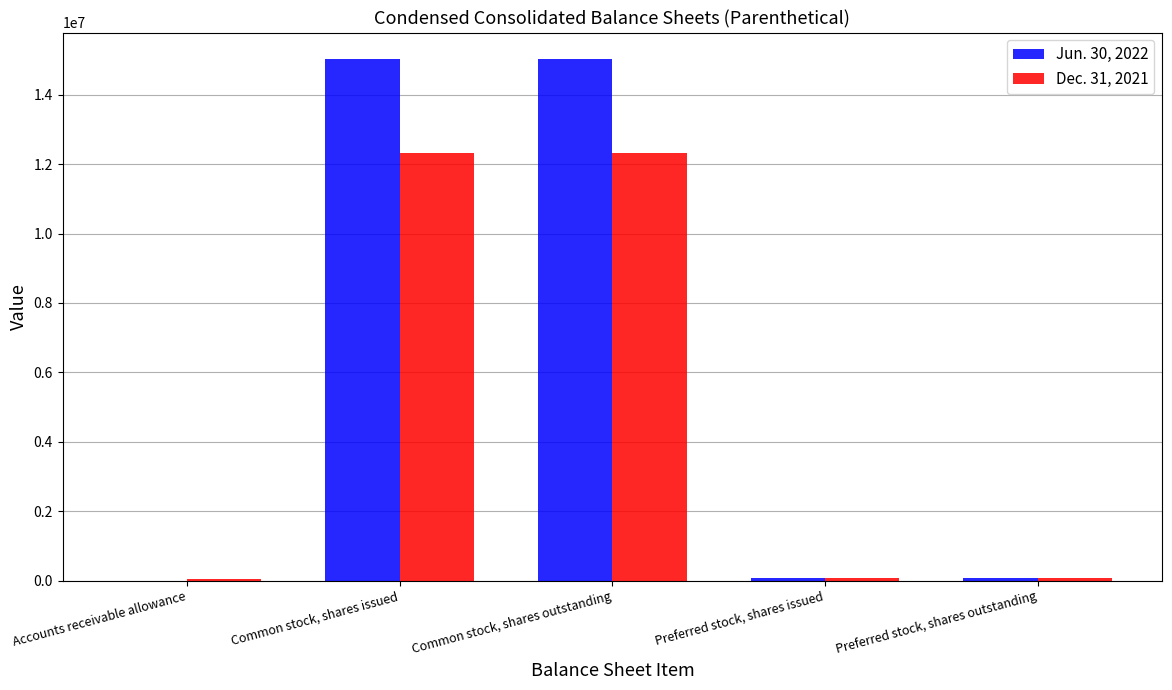

Which series has the largest total across all categories?

Jun. 30, 2022